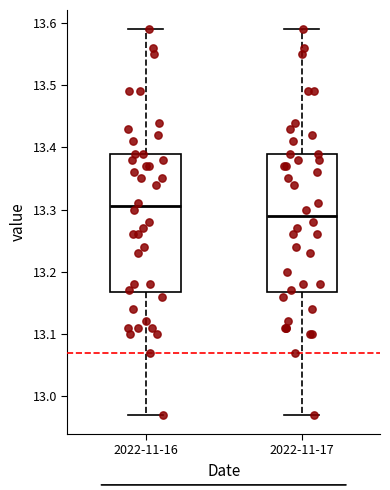

Reading left to right, transcribe this box plot: for each box, give where its median line is, the range the box spans, and where its two whiskers end, as read against the y-axis. The values are not printed on the chart, so give them approximately, as read against the axis.

2022-11-16: median 13.31, box 13.17 to 13.39, whiskers 12.97 to 13.59
2022-11-17: median 13.29, box 13.17 to 13.39, whiskers 12.97 to 13.59